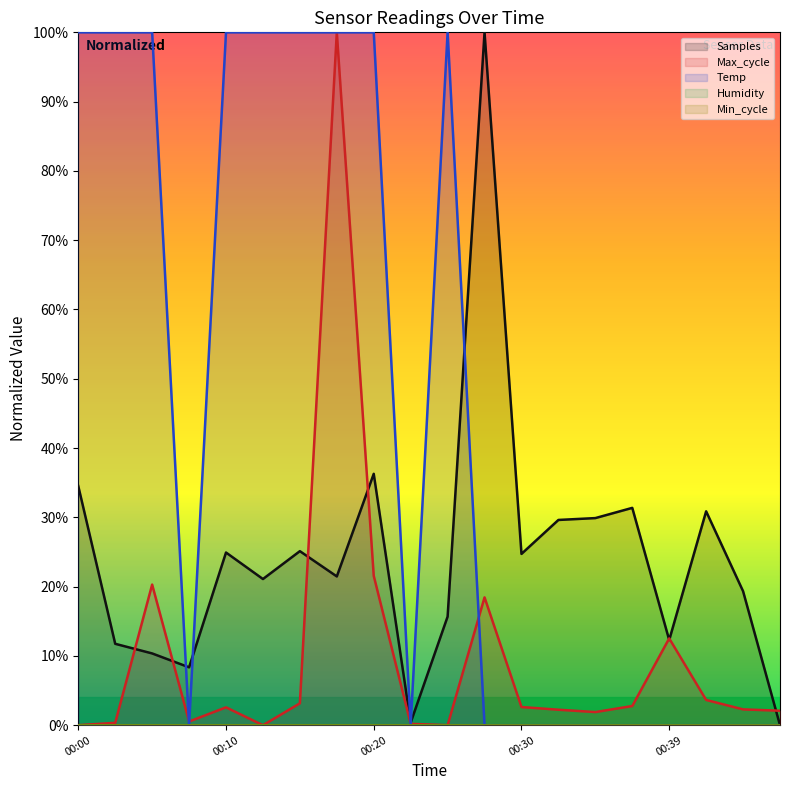

What is the total value across all series at 00:00?

1.3